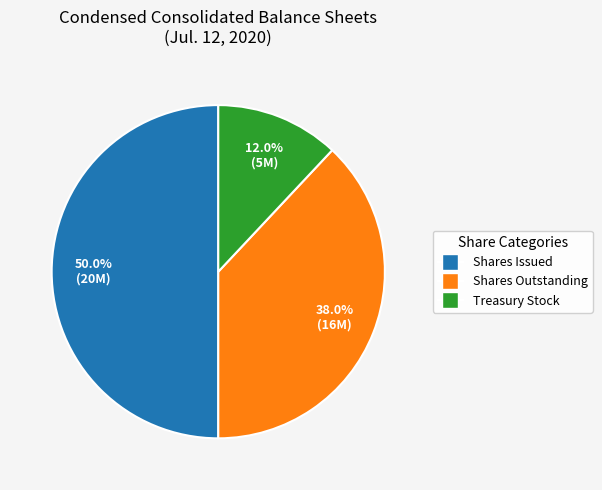

How many slices are in this pie chart?

3